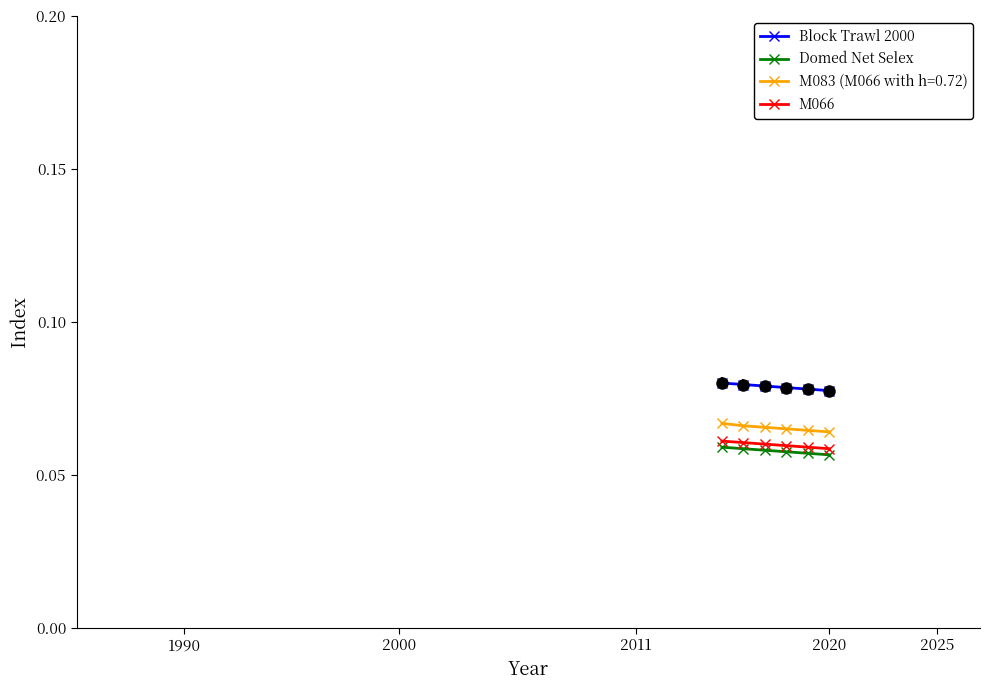

True or false: Block Trawl 2000 and M083 (M066 with h=0.72) intersect in this chart.

False